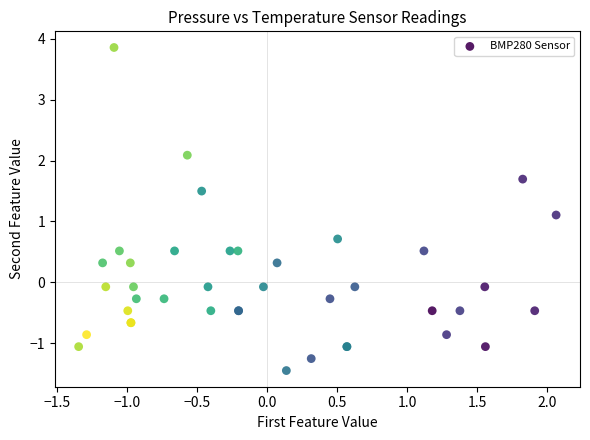

What Y value in the scatter plot is closest to 1?

1.1